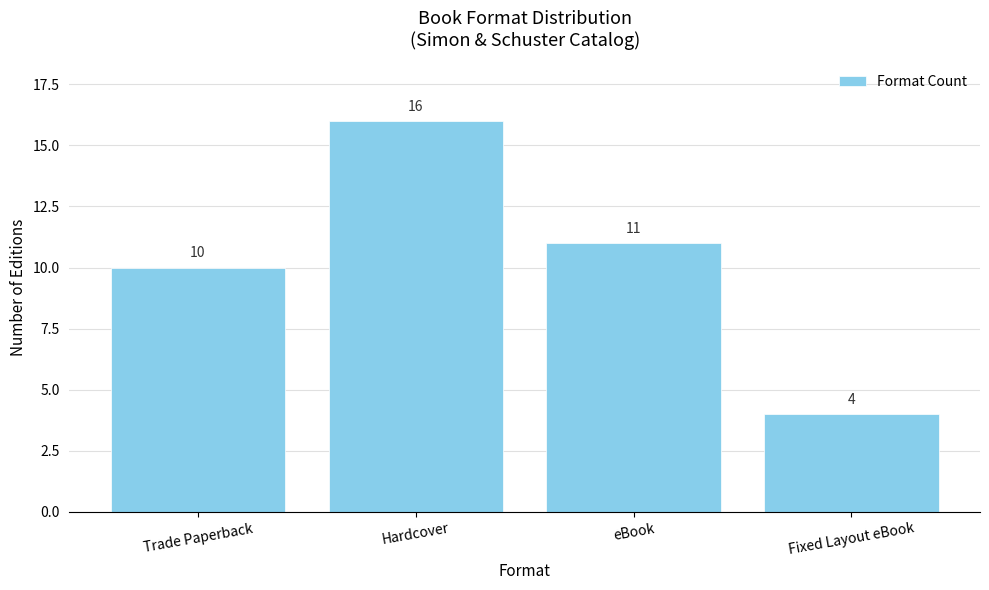

What is the smallest value displayed?

4